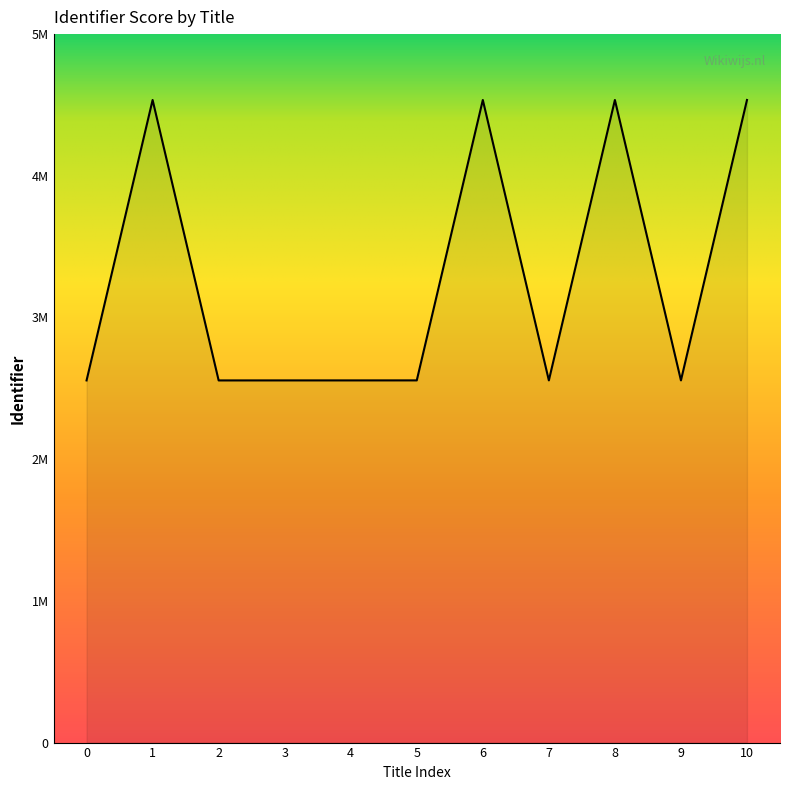

What is the minimum value shown in the chart?

2555924